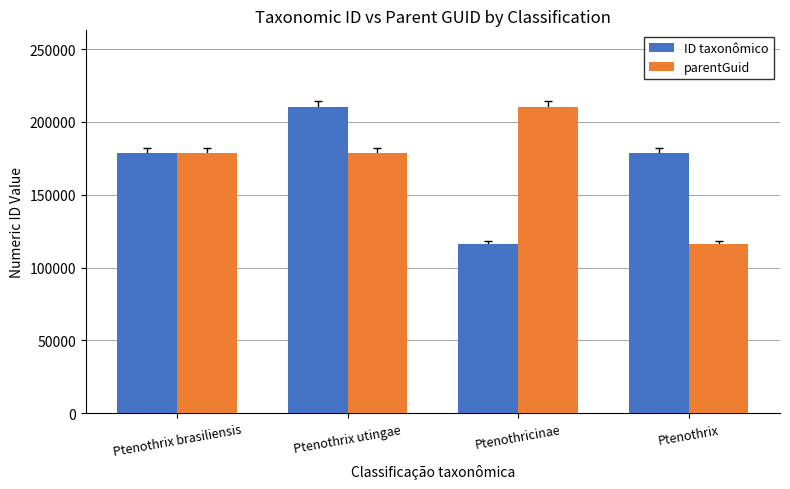

What is the difference between the maximum and minimum values in the ID taxonômico series?

94174